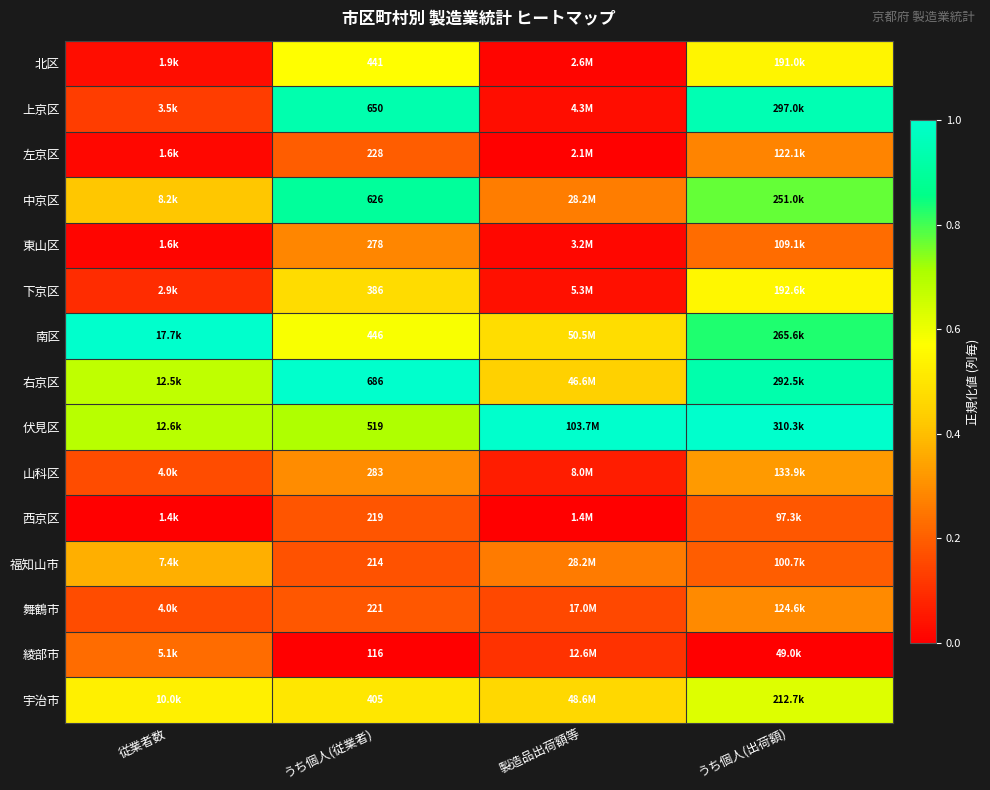

Is the value of 伏見区 at 製造品出荷額等 greater than the value of 北区 at うち個人(出荷額)?

Yes